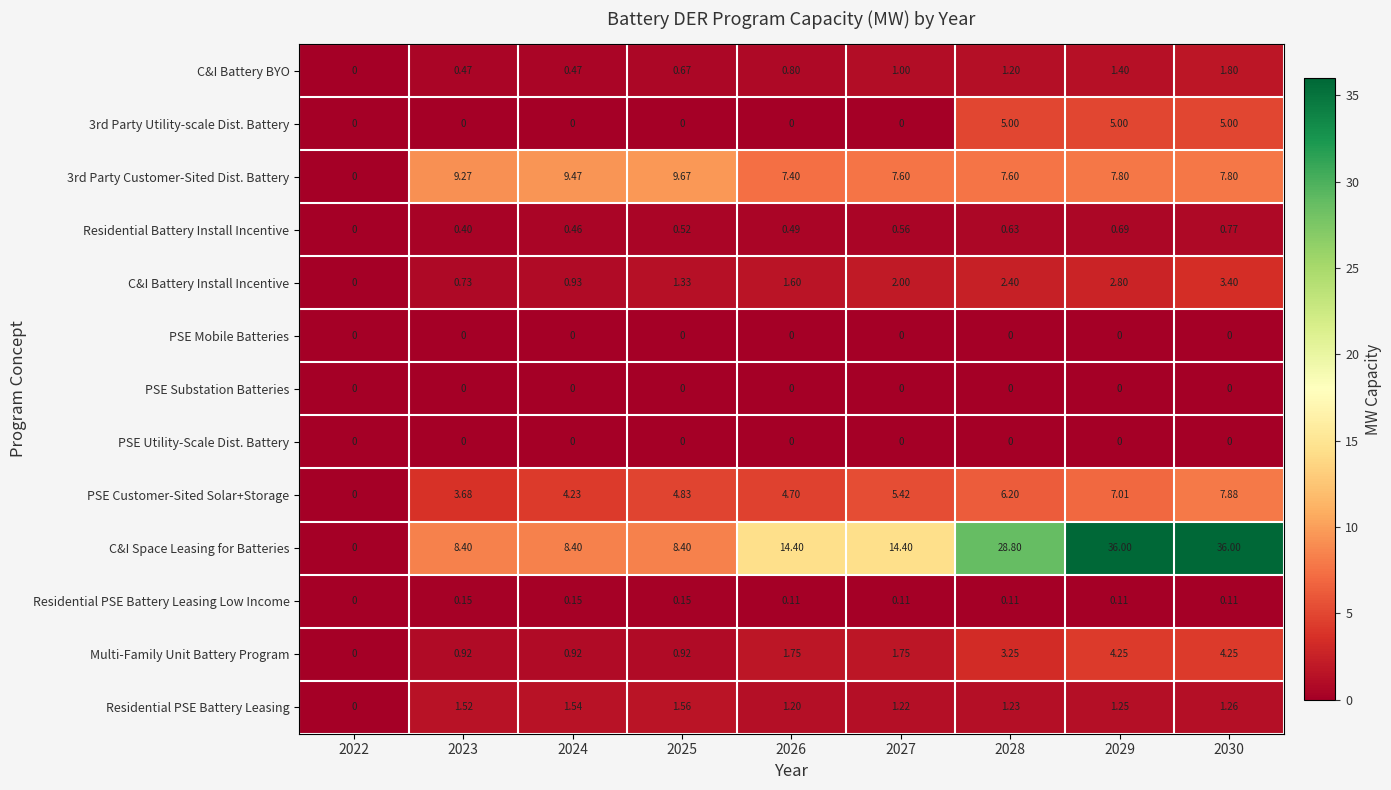

Between 2024 and 2025, which series saw the biggest shift?

PSE Customer-Sited Solar+Storage